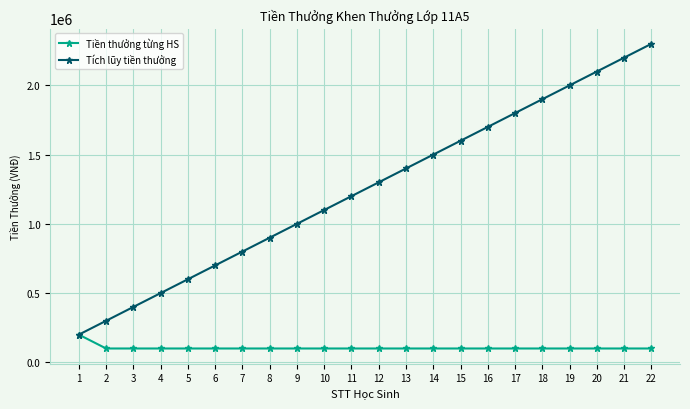

What is the value of the Tích lũy tiền thưởng point at the 5th from the left?

600000